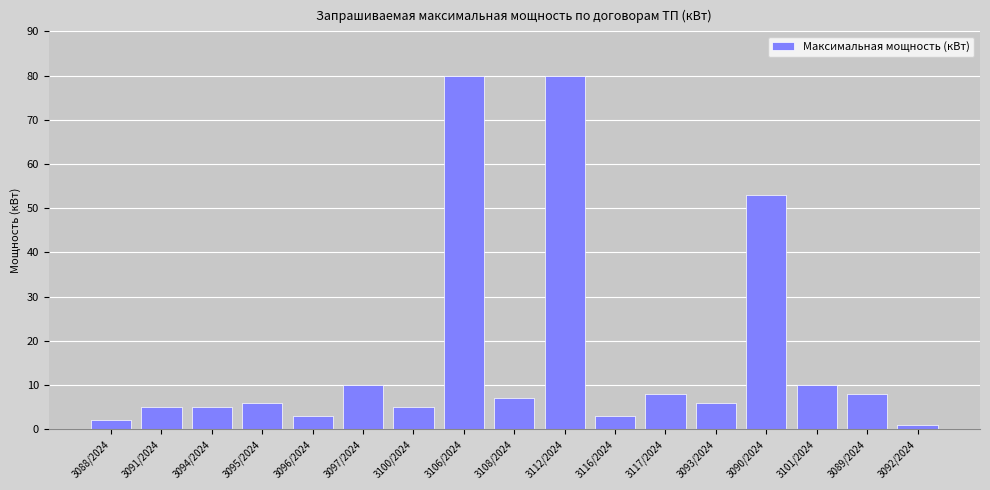

Which has a higher value, 3090/2024 or 3112/2024?

3112/2024